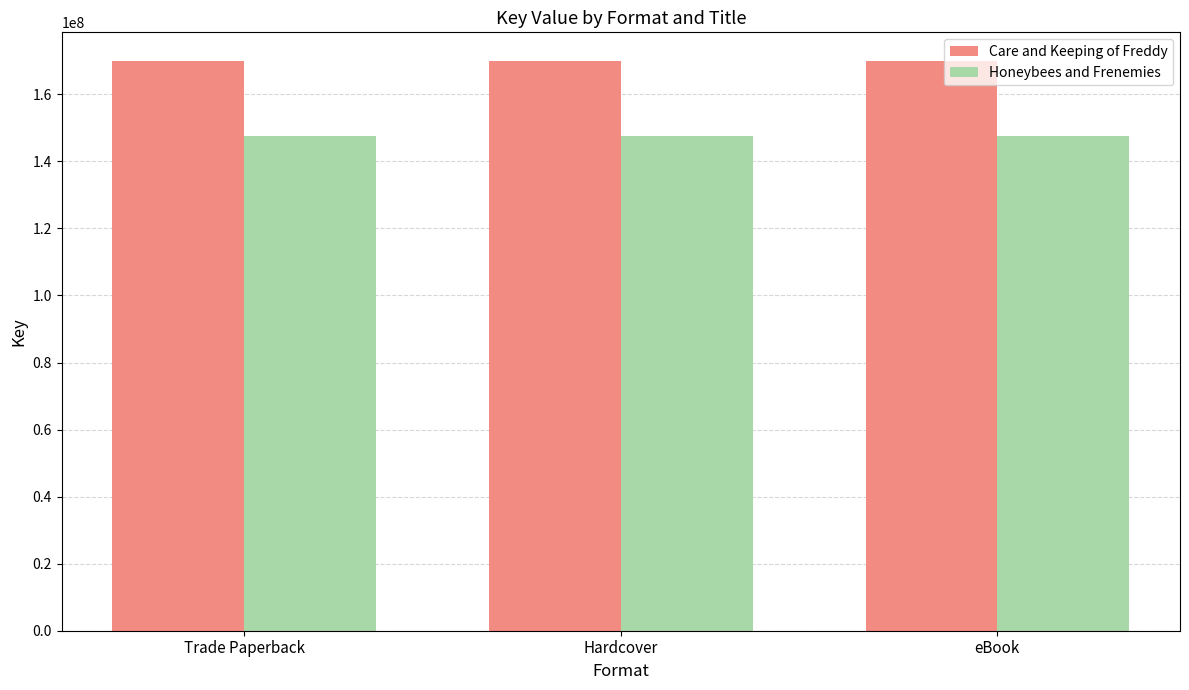

What is the minimum value for Honeybees and Frenemies?

147603561